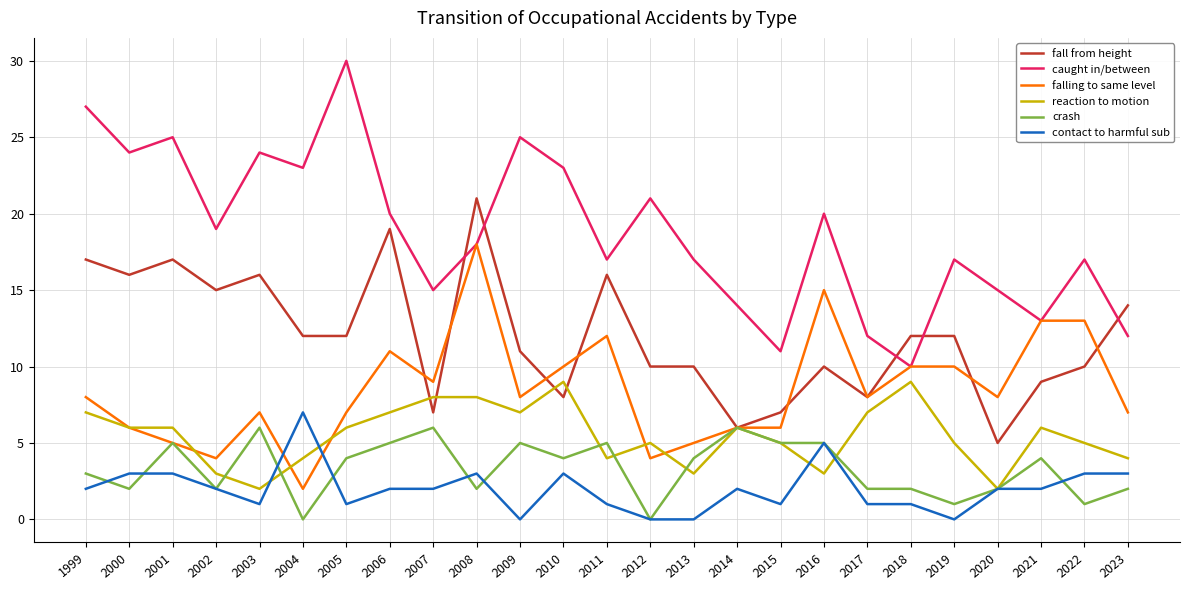

What are all the series names shown in the legend?

fall from height, caught in/between, falling to same level, reaction to motion, crash, contact to harmful sub